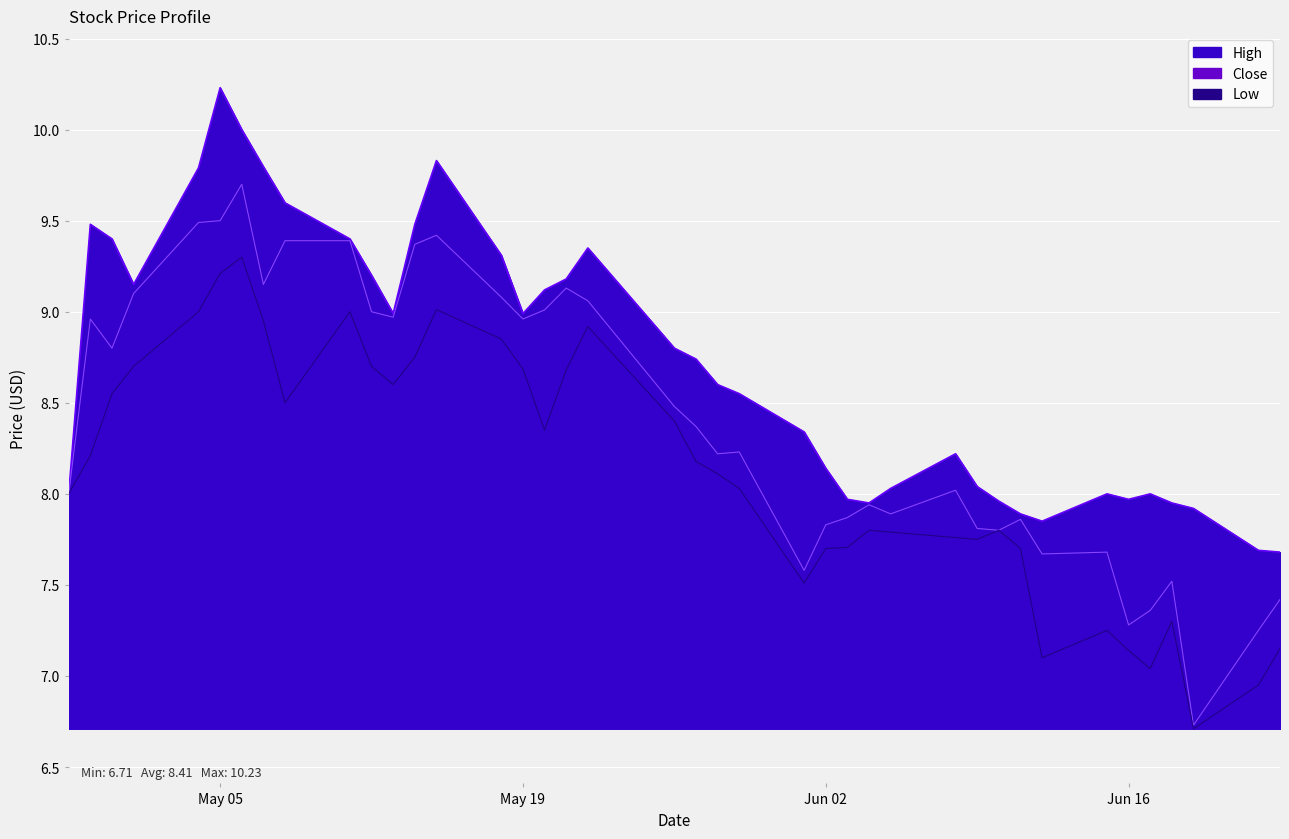

In Close, how many points are lower than both neighbors (excluding endpoints)?

11